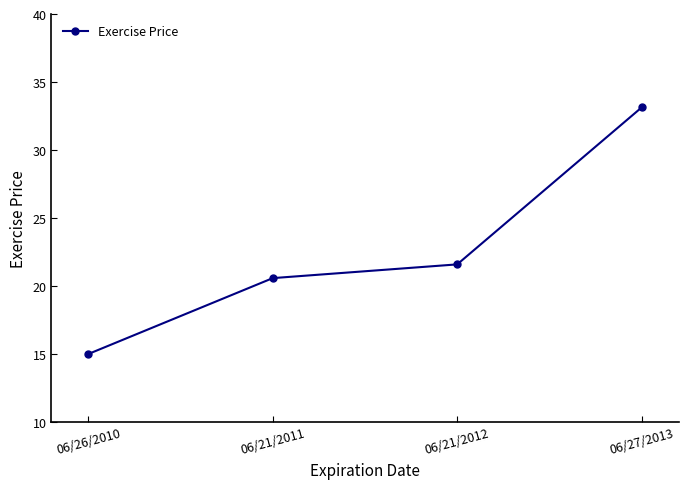

The chart shows a value of 15.0 at 06/26/2010. True or false?

True